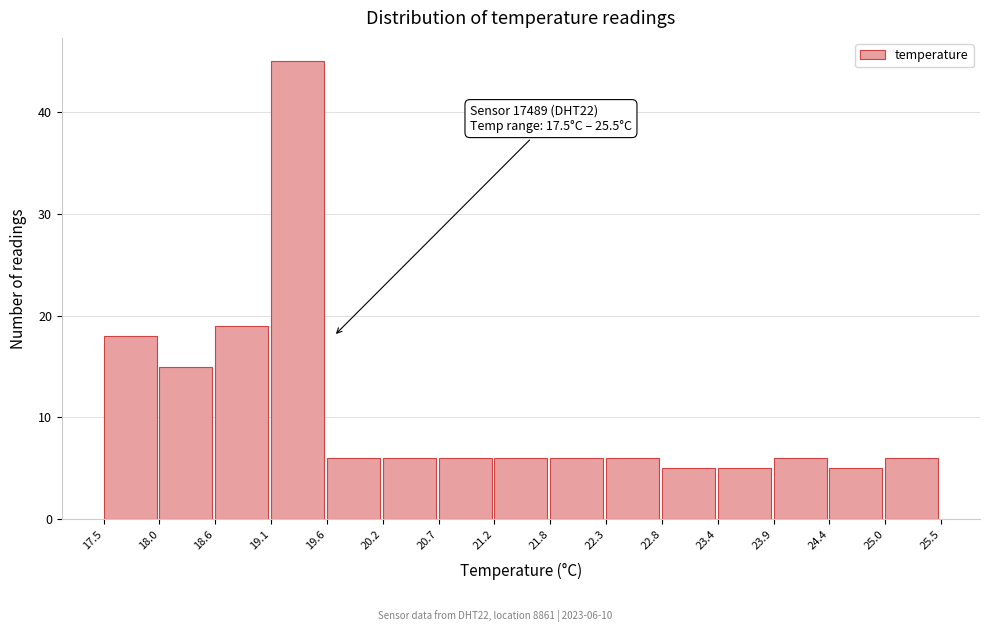

Which range on the x-axis has the tallest bar?

19.1 to 19.6